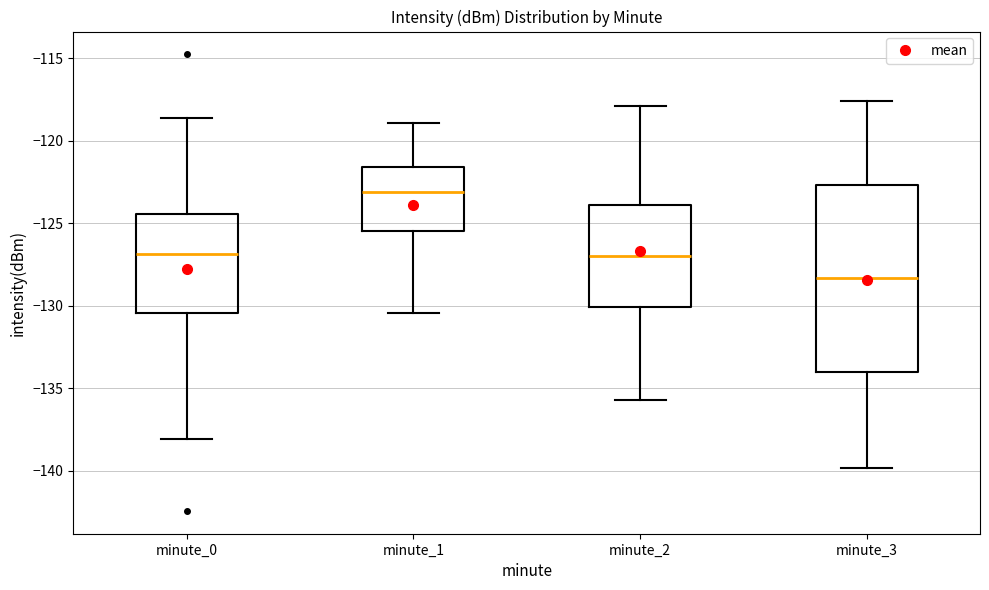

Comparing the boxes themselves (not the whiskers), which one is the tallest?

minute_3